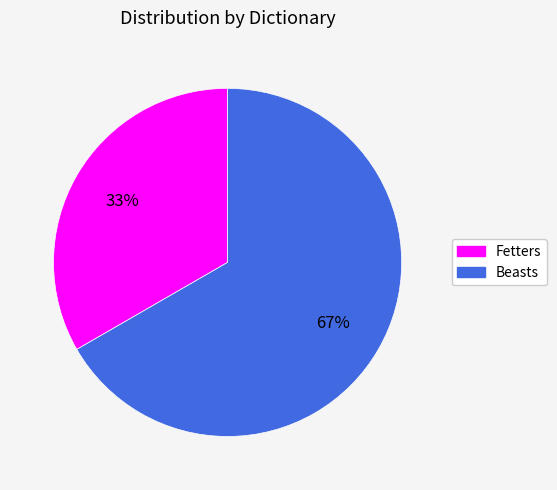

Which has a higher value, Fetters or Beasts?

Beasts